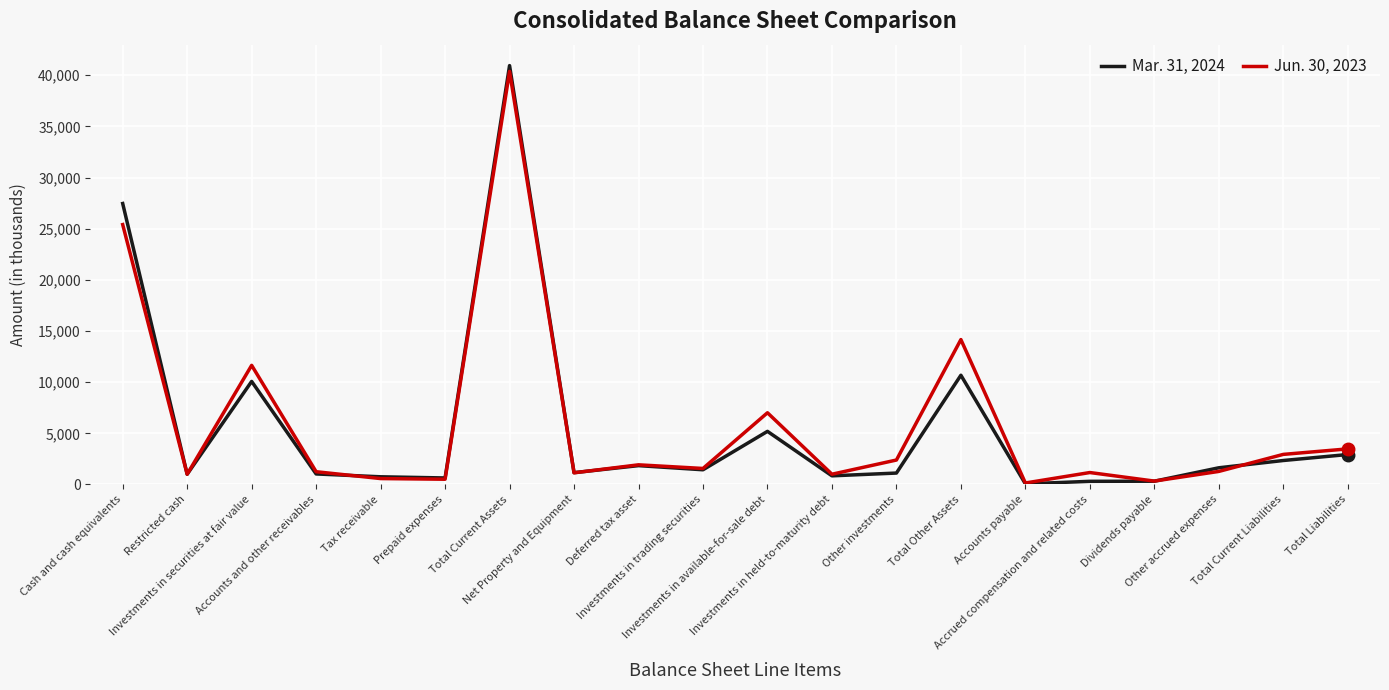

Which series has the largest range (max minus min)?

Mar. 31, 2024